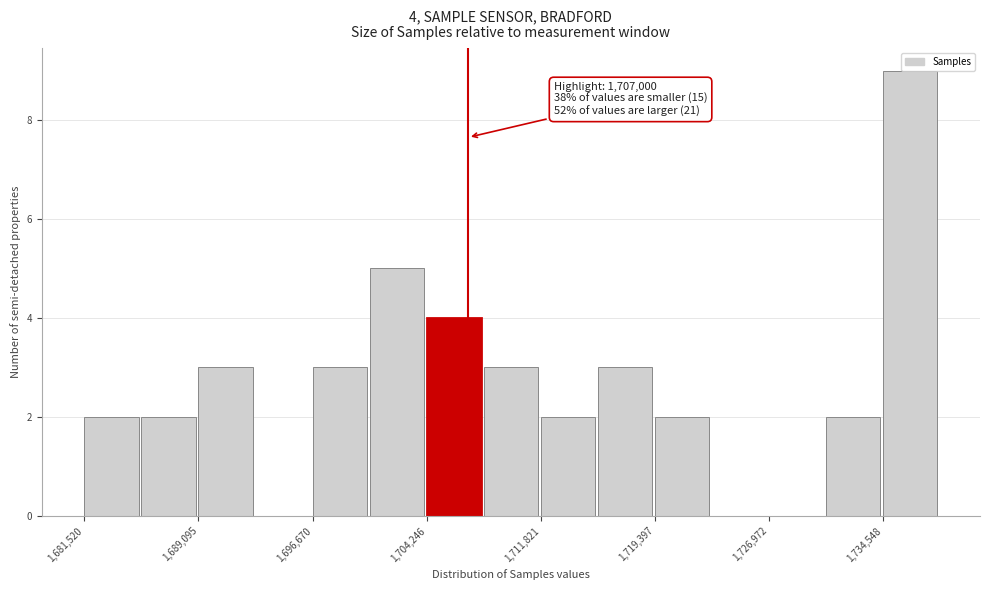

Around what value on the x-axis is the tallest bar? Give the approximate position of its centre, as read against the axis.

1736000